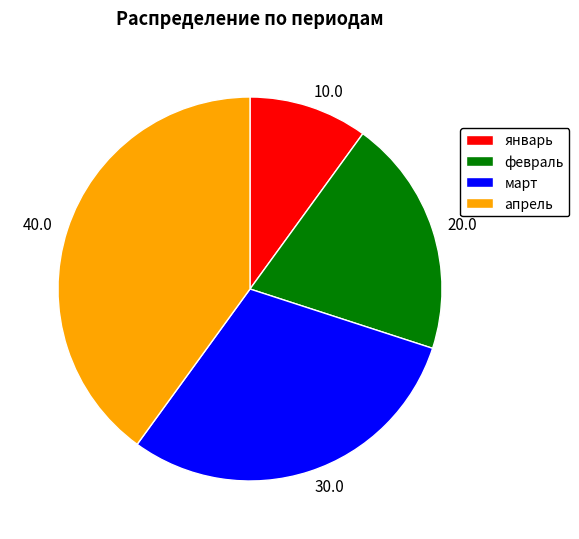

Is the sum of январь and март greater than half?

No